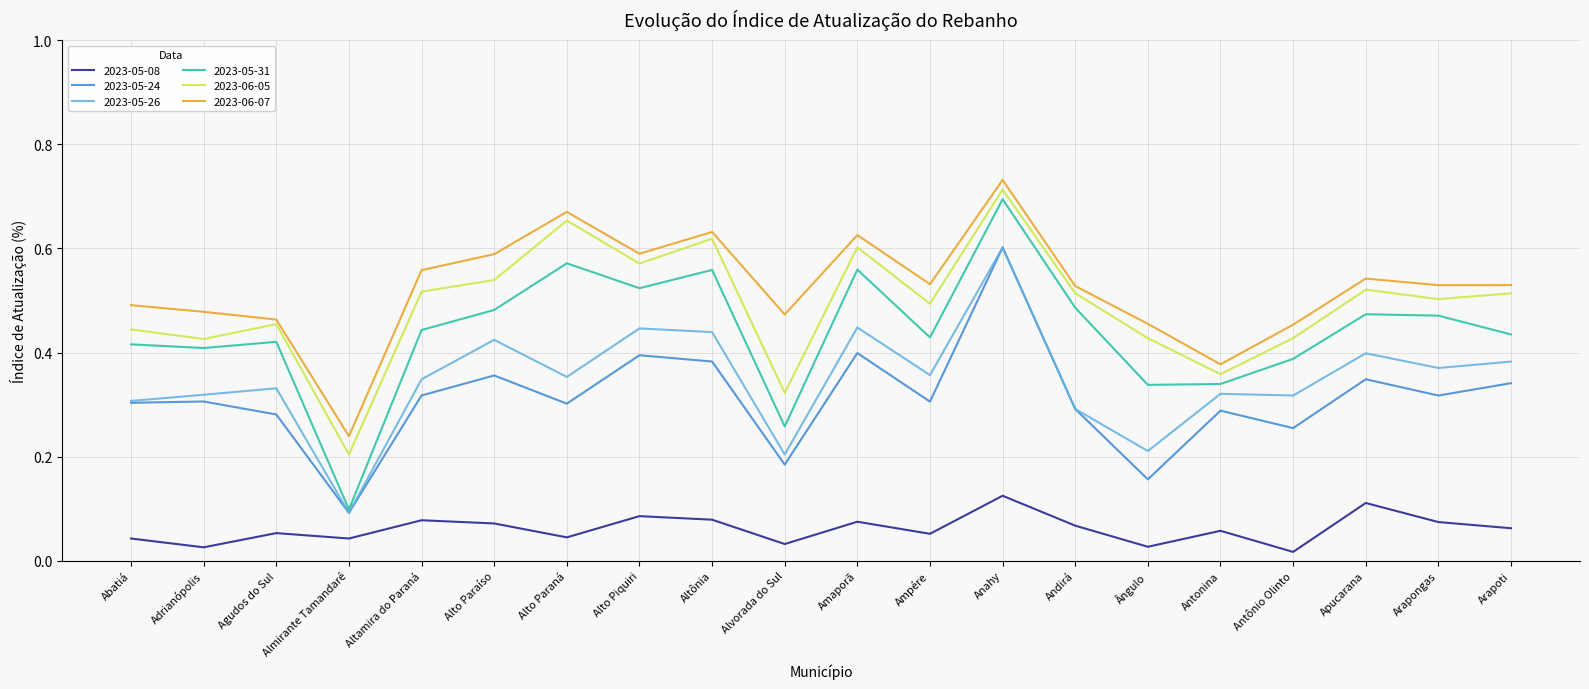

What position from the left is Agudos do Sul?

3